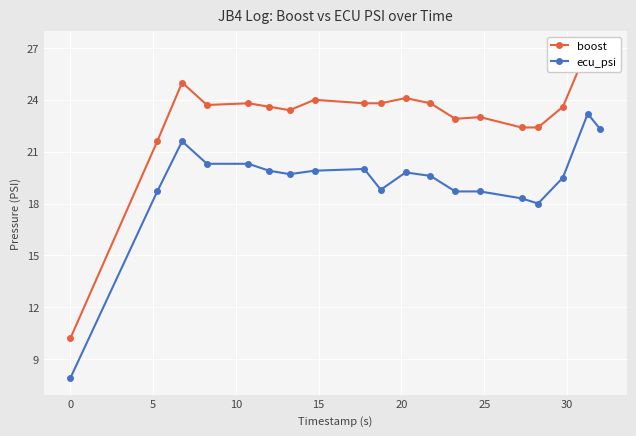

How many distinct data groups are displayed?

2